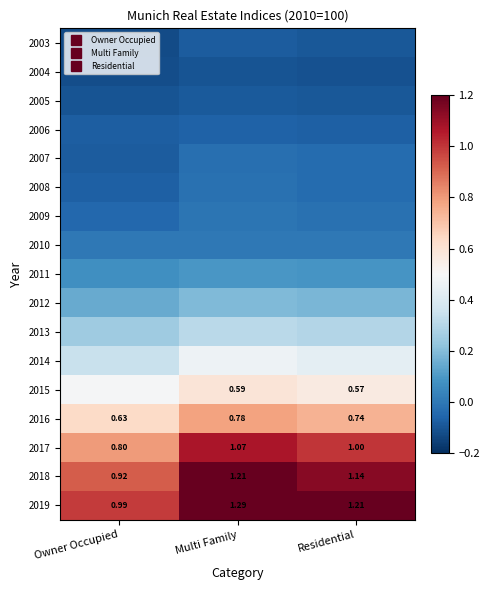

Count the 2015 values in the range 0 to 1.

3